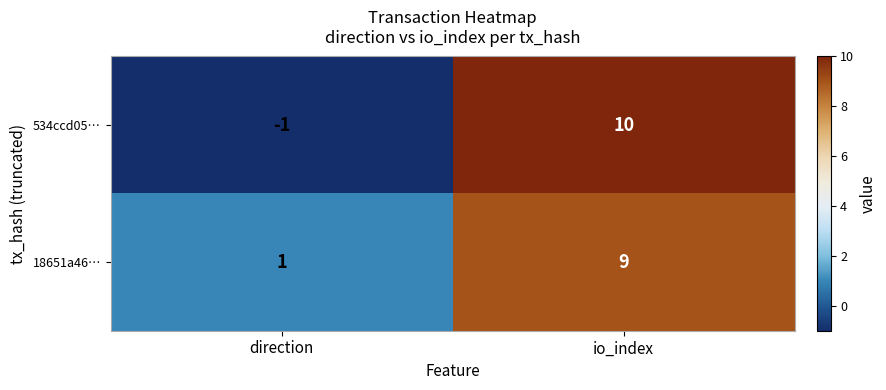

How many positive values does the 534ccd05… series have?

1